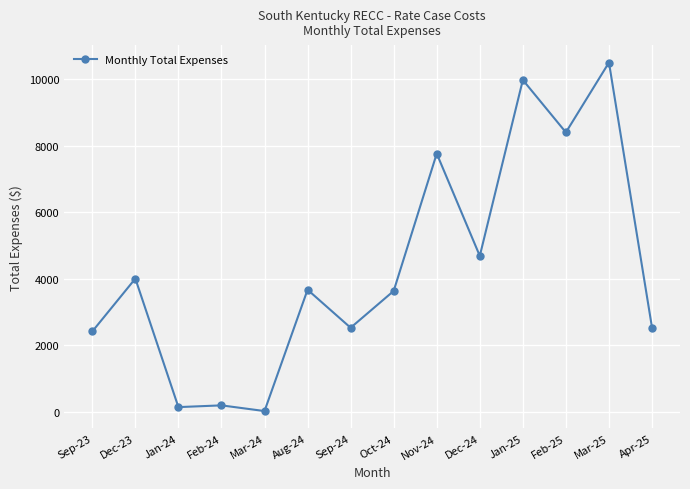

What is the difference between the second highest and minimum values?

9939.6